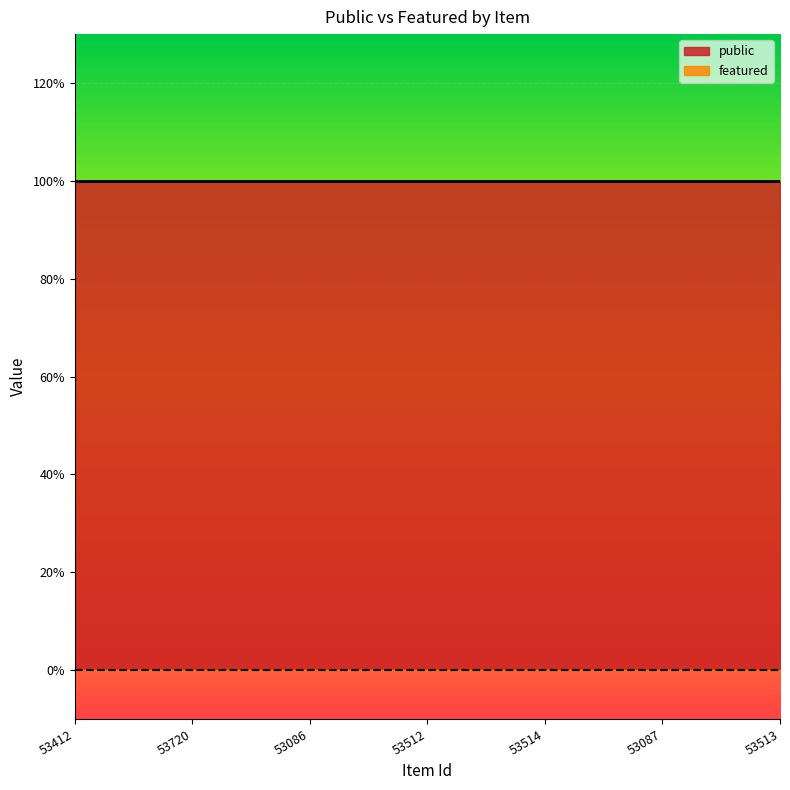

Reading left to right, extract all data points from this chart.

public: 53412=1	53720=1	53086=1	53512=1	53514=1	53087=1	53513=1
featured: 53412=0	53720=0	53086=0	53512=0	53514=0	53087=0	53513=0